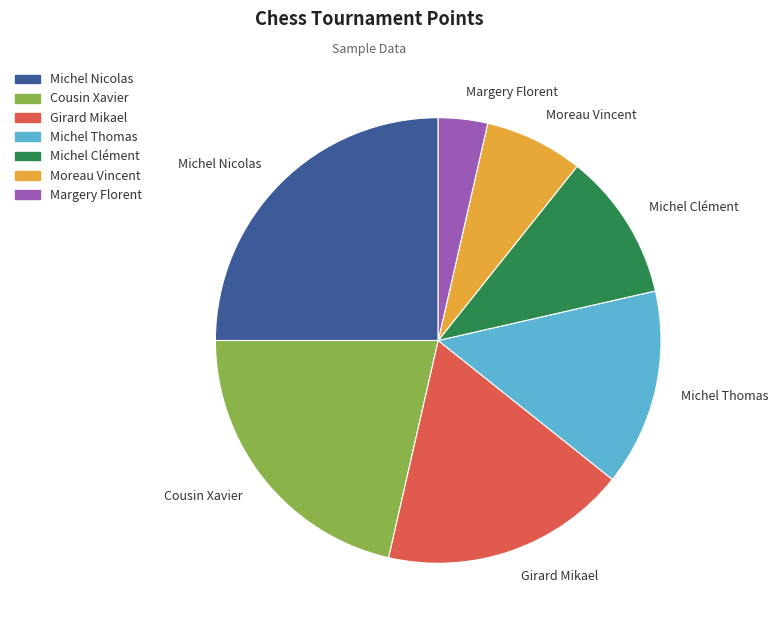

True or false: Michel Clément accounts for 6% of the total.

False